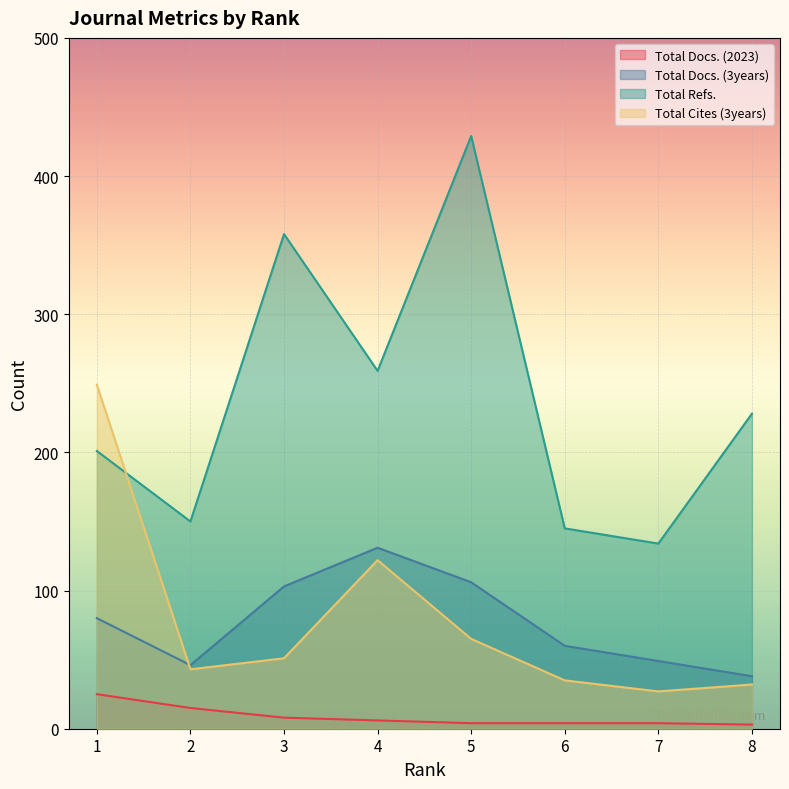

Reading left to right, transcribe all the data shown in this chart.

Total Docs. (2023): 1=25	2=15	3=8	4=6	5=4	6=4	7=4	8=3
Total Docs. (3years): 1=80	2=46	3=103	4=131	5=106	6=60	7=49	8=38
Total Refs.: 1=201	2=150	3=358	4=259	5=429	6=145	7=134	8=228
Total Cites (3years): 1=249	2=43	3=51	4=122	5=65	6=35	7=27	8=32